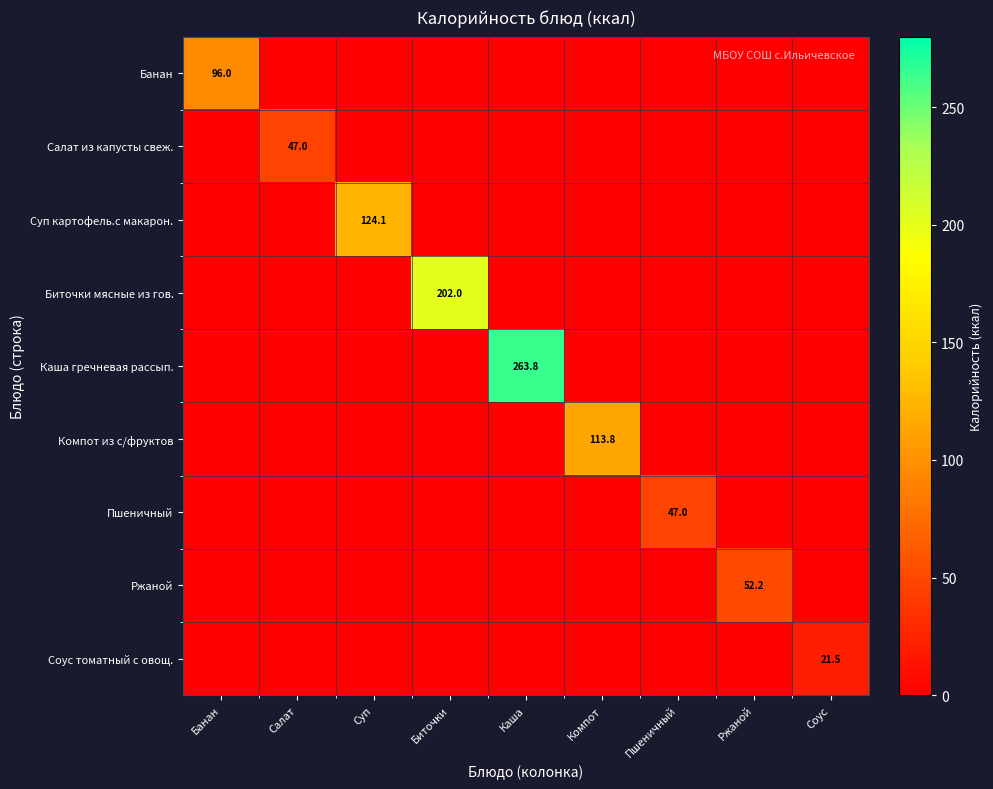

True or false: Банан has a value of 96.0 at Банан.

True